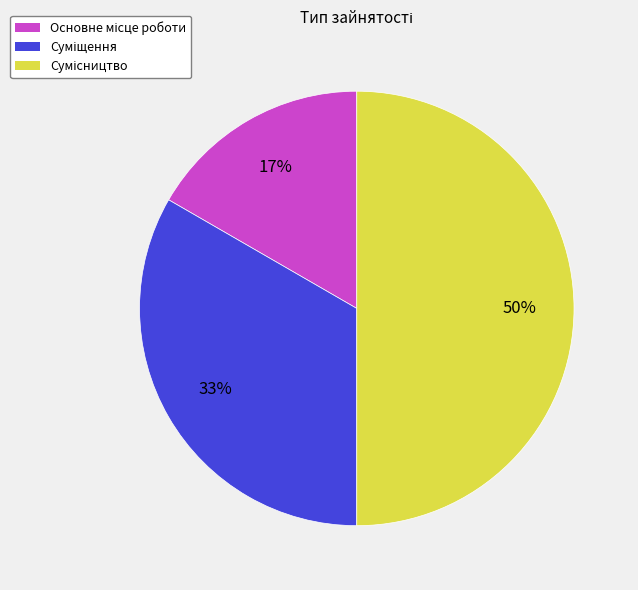

To the nearest percent, what is the average slice percentage?

33%